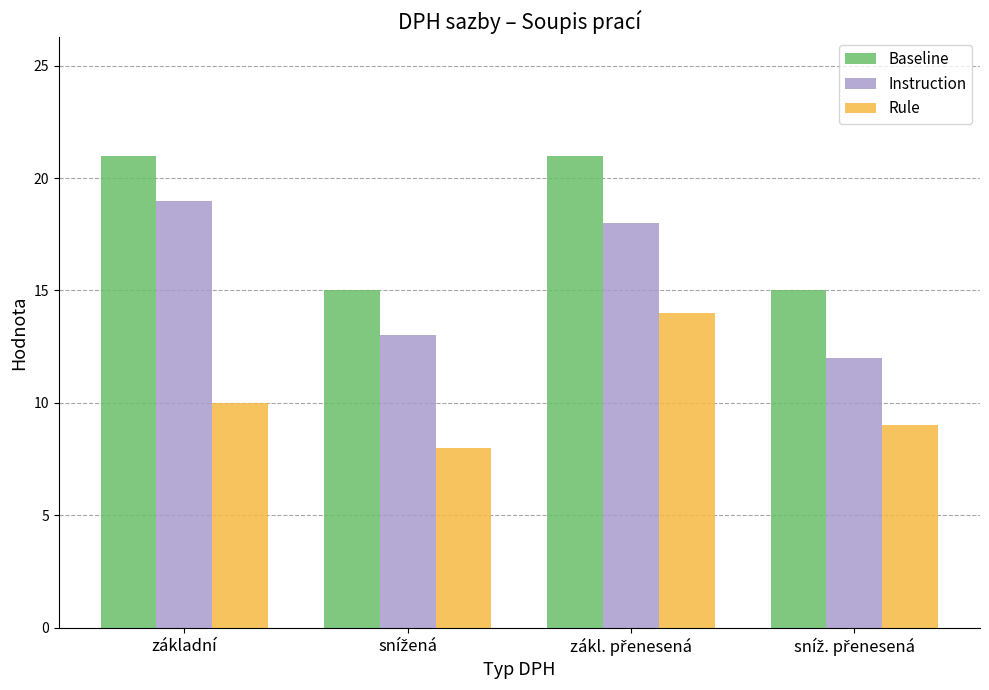

Which series has the largest total across all categories?

Baseline